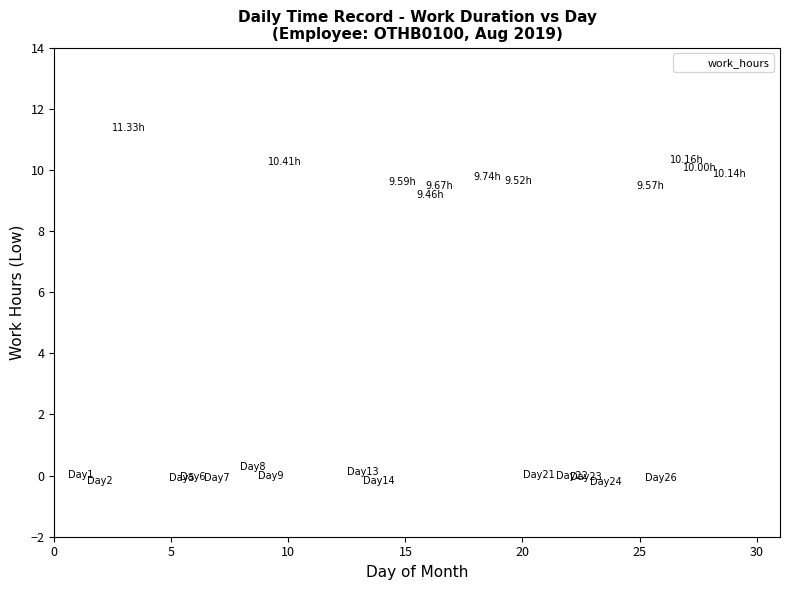

What is the range of X values (max minus min)?

27.7